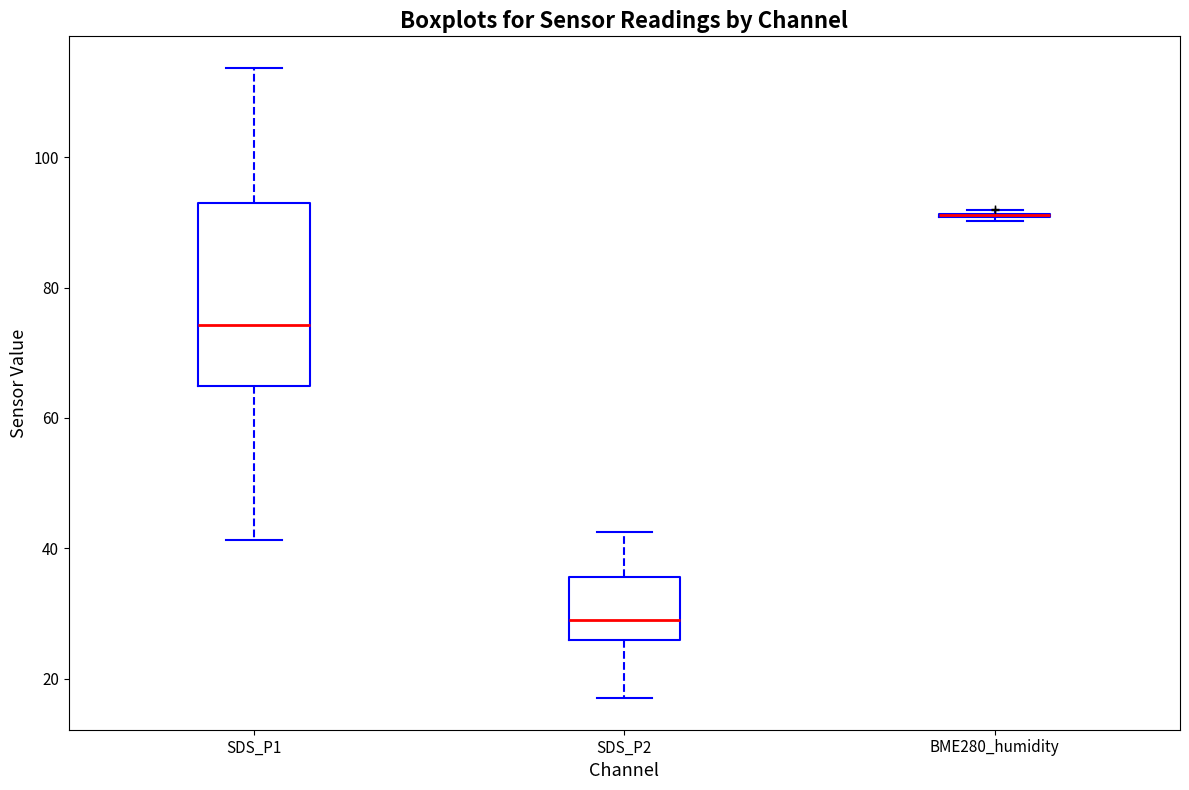

Where is the lower edge of the box for SDS_P1 on the y-axis? The values are not printed on the chart, so give them approximately, as read against the axis.

64